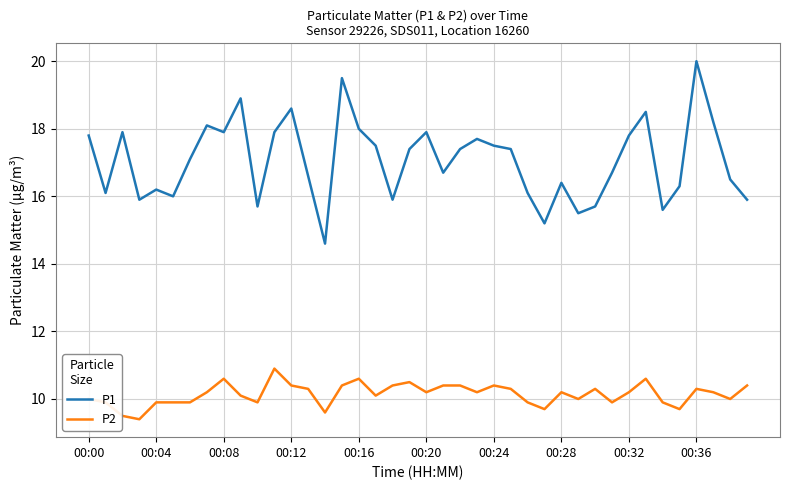

Rank the series by their average value, from lowest to highest.

P2, P1